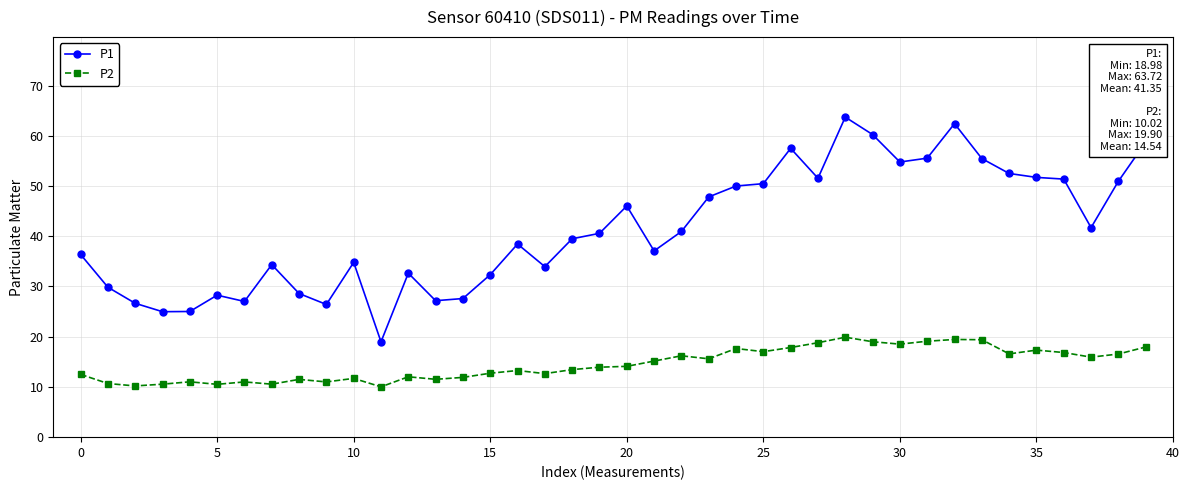

True or false: P2 and P1 intersect in this chart.

False